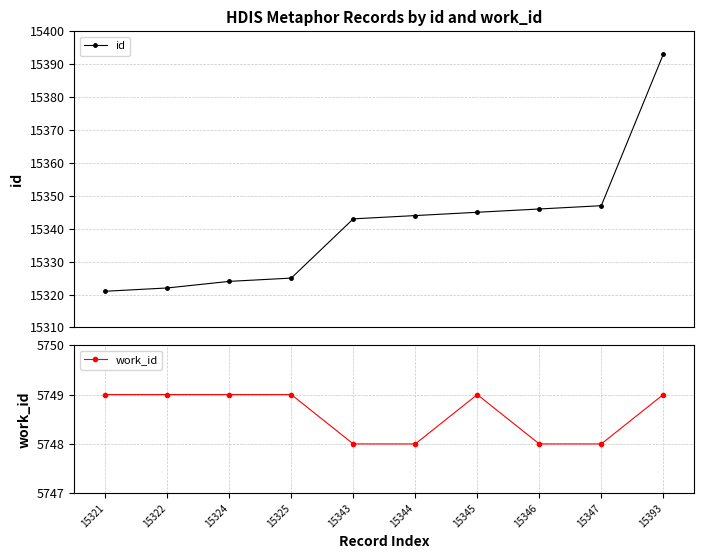

Which category has the highest value in the work_id series?

15321